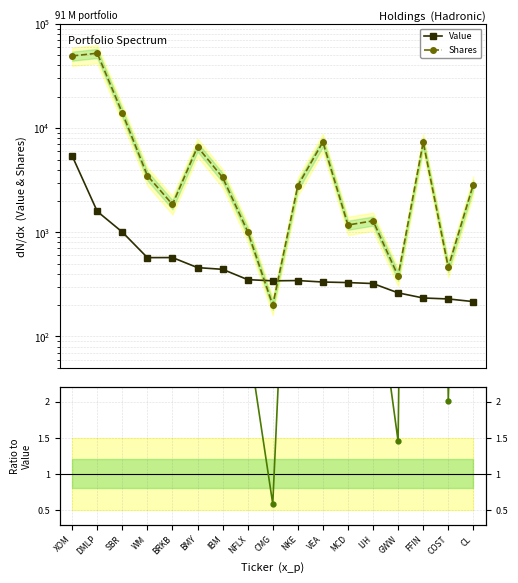

Reading right to left, what are all the values shown in this chart?

Value: 216.0	229.0	234.0	262.0	322.0	329.0	333.0	344.0	342.0	351.0	441.0	458.0	572.0	571.0	1005.0	1588.0	5414.0
Shares: 2877.0	461.0	7336.0	380.0	1288.0	1175.0	7372.0	2804.0	200.0	1017.0	3365.0	6615.0	1852.0	3500.0	14000.0	52423.0	49371.0
Ratio to Value: 13.3	2.0	31.4	1.5	4.0	3.6	22.1	8.2	0.6	2.9	7.6	14.4	3.2	6.1	13.9	33.0	9.1